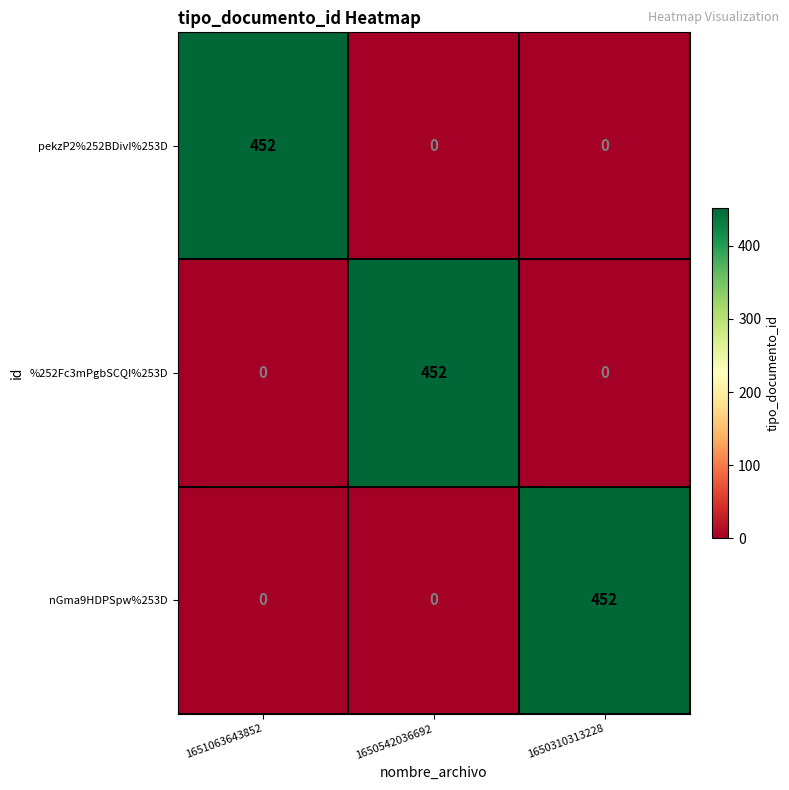

What is the total value across all series at 1651063643852?

452